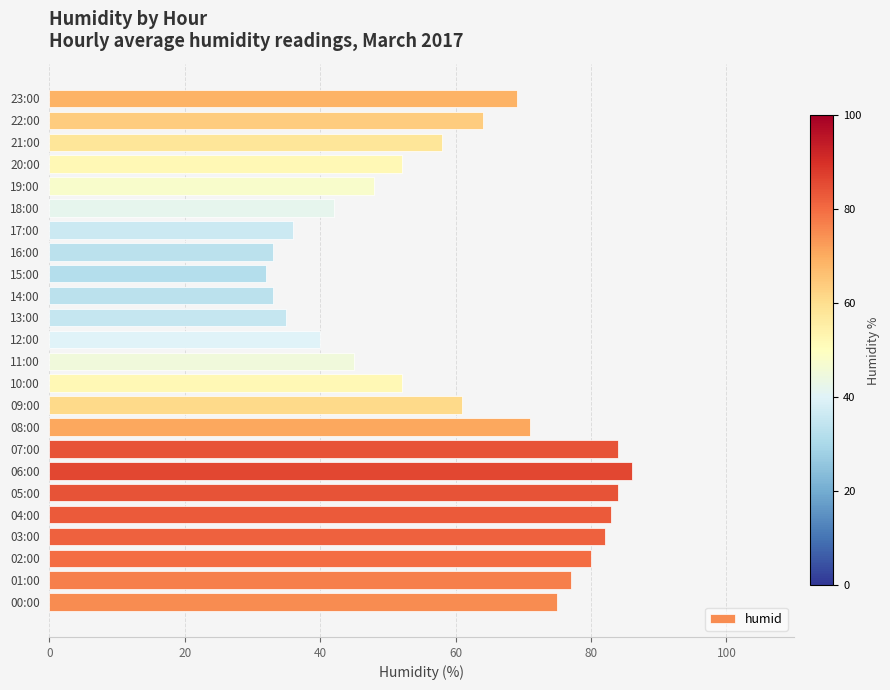

At which label is the value closest to 59?

21:00